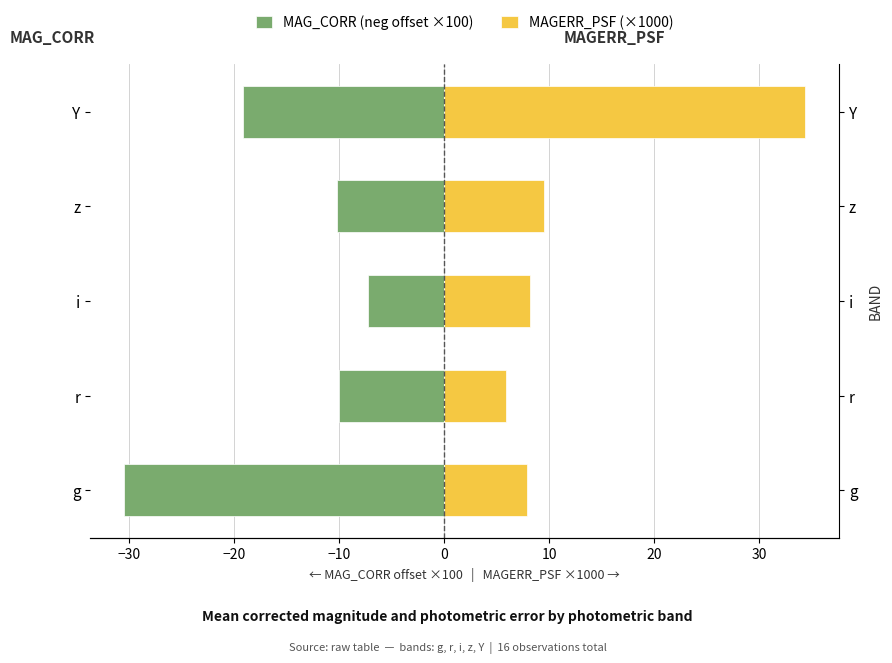

List the series in order of their peak value, highest first.

MAGERR_PSF (×1000), MAG_CORR (neg offset ×100)